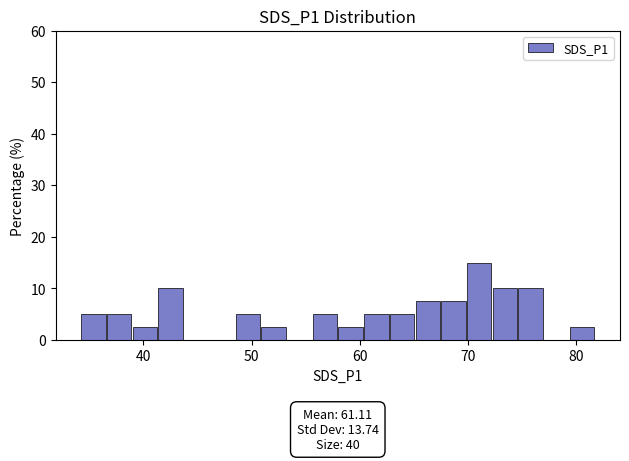

Read against the x-axis, roughly where is the centre of the tallest bar?

71